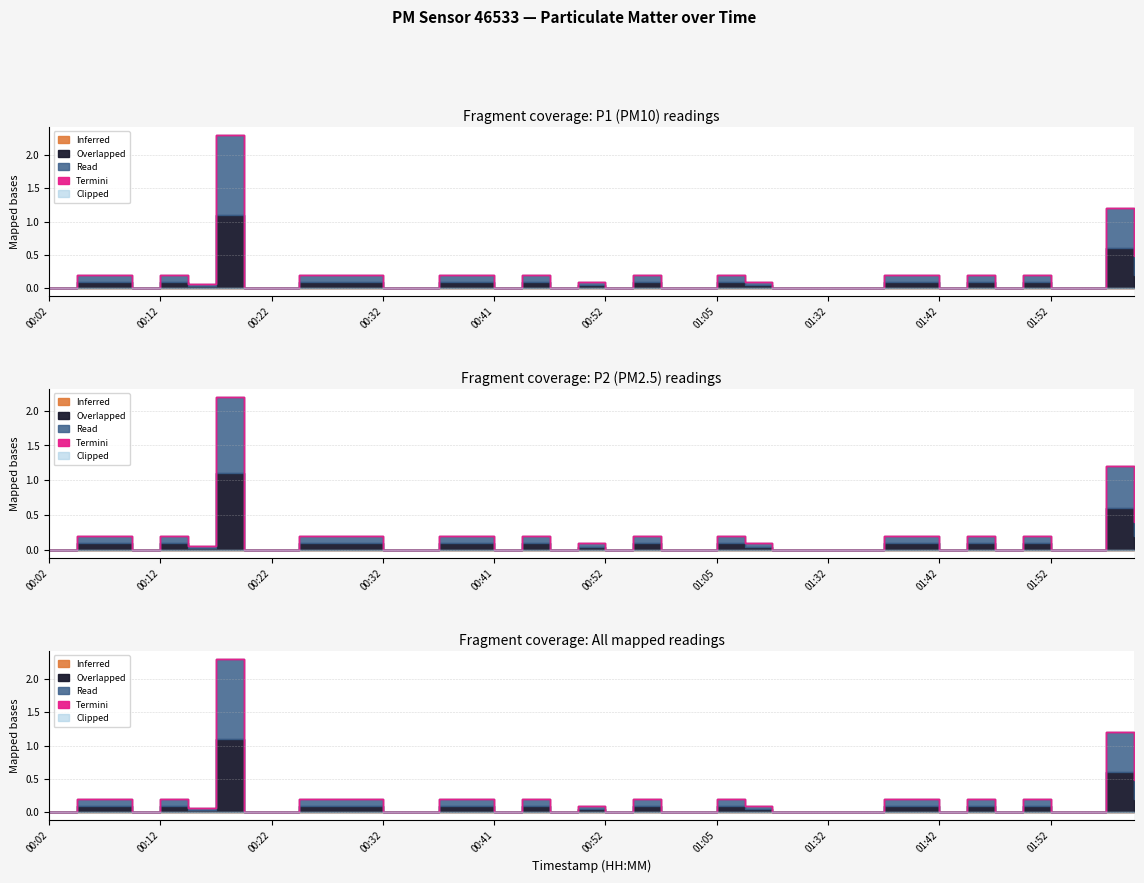

In P1, how many points are higher than both neighbors (excluding endpoints)?

9